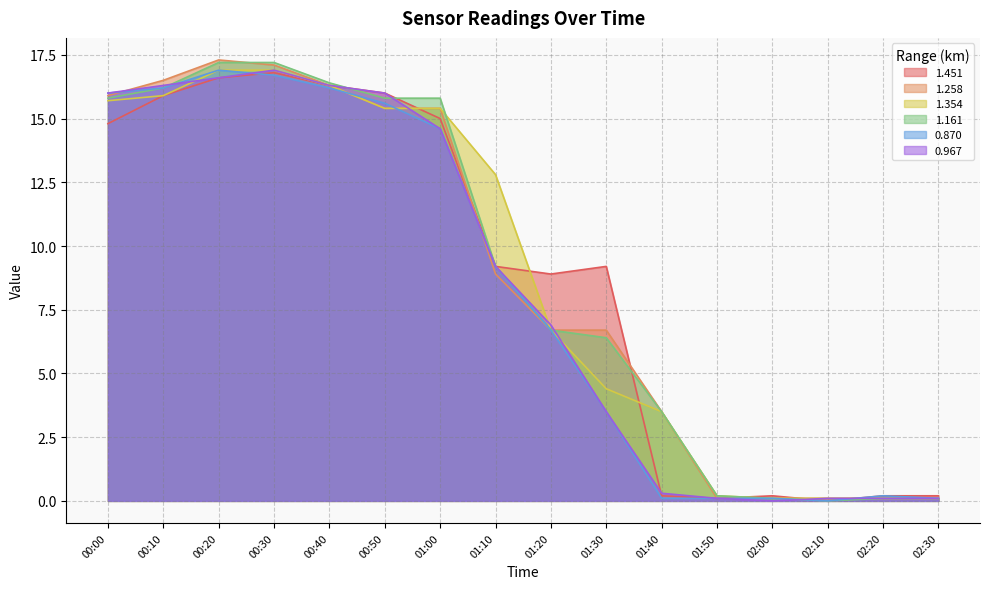

Where is the first local minimum for 0.967?

02:00